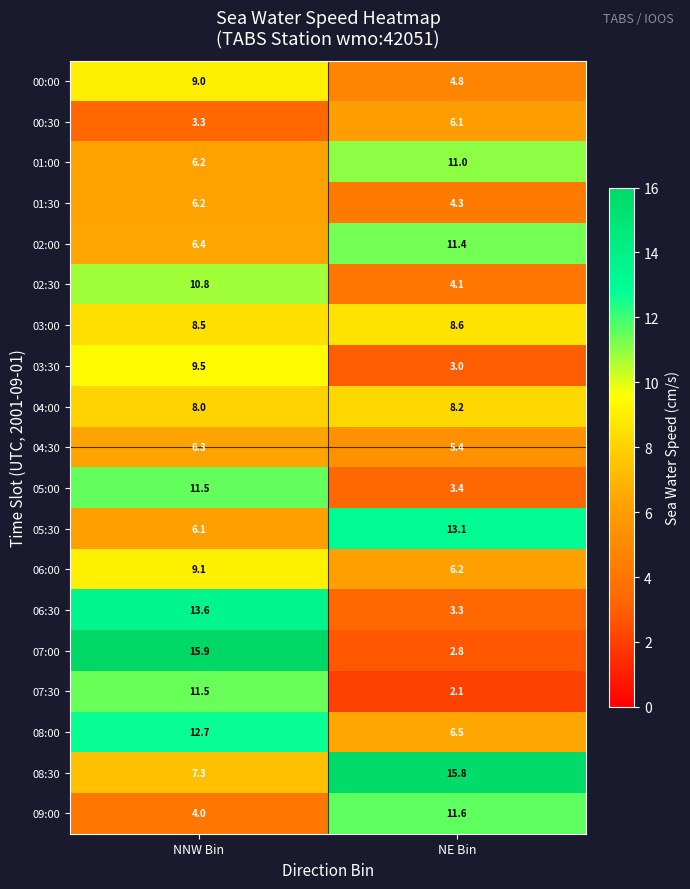

The value of 09:00 at NNW Bin is 6.4. True or false?

False